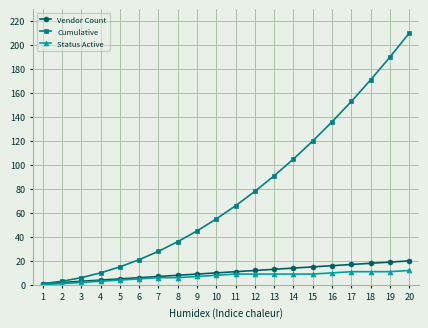

Is this an area chart (filled region under the line)?

No